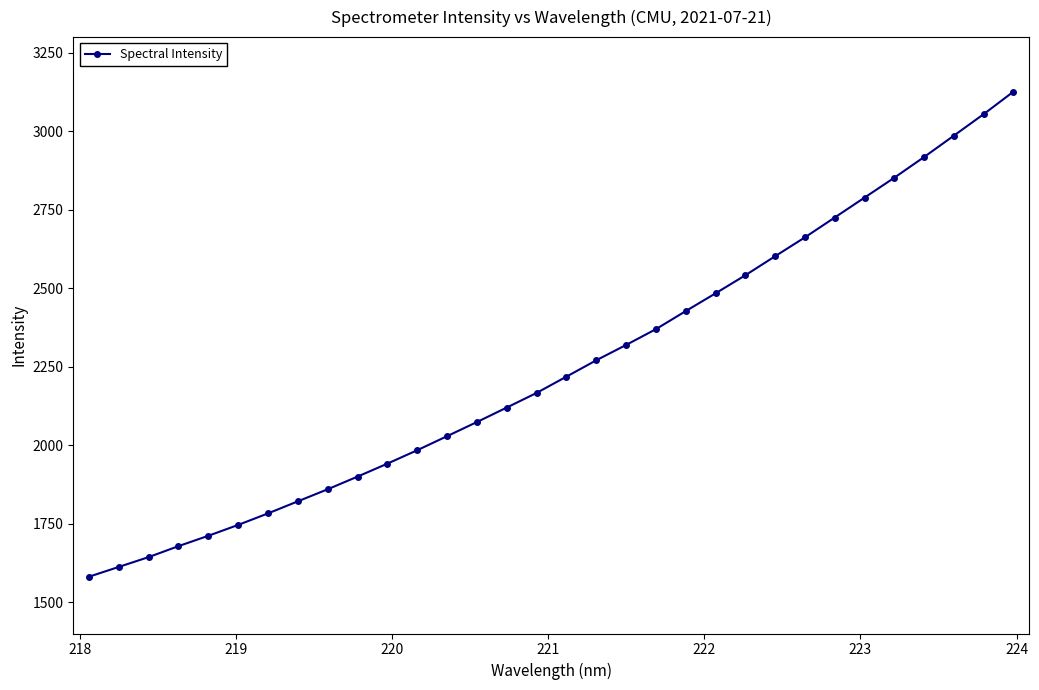

What is the average value?

2249.8